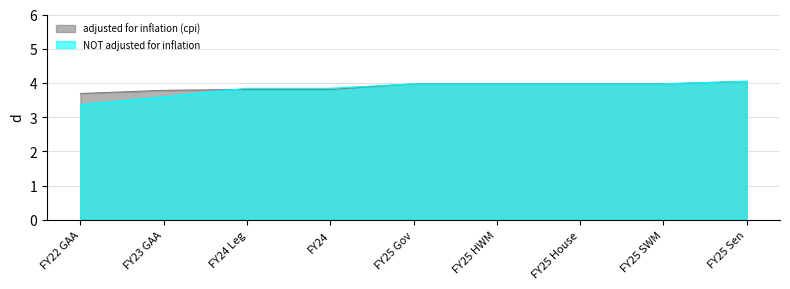

Reading left to right, what are all the values shown in this chart?

adjusted for inflation (cpi): FY22 GAA=3.7	FY23 GAA=3.8	FY24 Leg=3.8	FY24=3.8	FY25 Gov=4.0	FY25 HWM=4.0	FY25 House=4.0	FY25 SWM=4.0	FY25 Sen=4.0
NOT adjusted for inflation: FY22 GAA=3.4	FY23 GAA=3.6	FY24 Leg=3.8	FY24=3.8	FY25 Gov=4.0	FY25 HWM=4.0	FY25 House=4.0	FY25 SWM=4.0	FY25 Sen=4.0